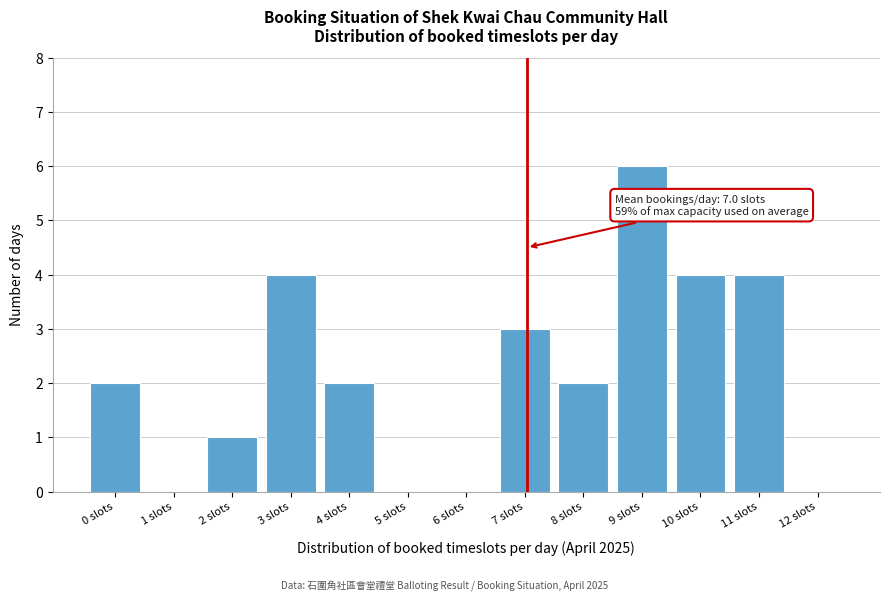

Reading left to right, what are all the values shown in this chart?

0 slots=2	1 slots=0	2 slots=1	3 slots=4	4 slots=2	5 slots=0	6 slots=0	7 slots=3	8 slots=2	9 slots=6	10 slots=4	11 slots=4	12 slots=0